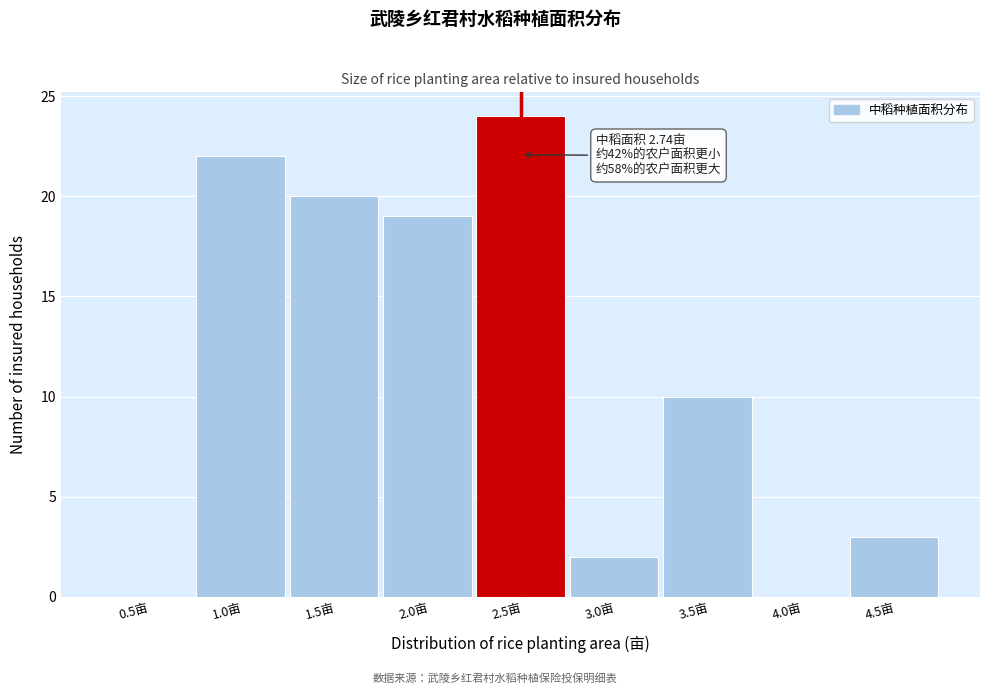

Reading right to left, transcribe all the data shown in this chart.

4.5亩=3	4.0亩=0	3.5亩=10	3.0亩=2	2.5亩=24	2.0亩=19	1.5亩=20	1.0亩=22	0.5亩=0